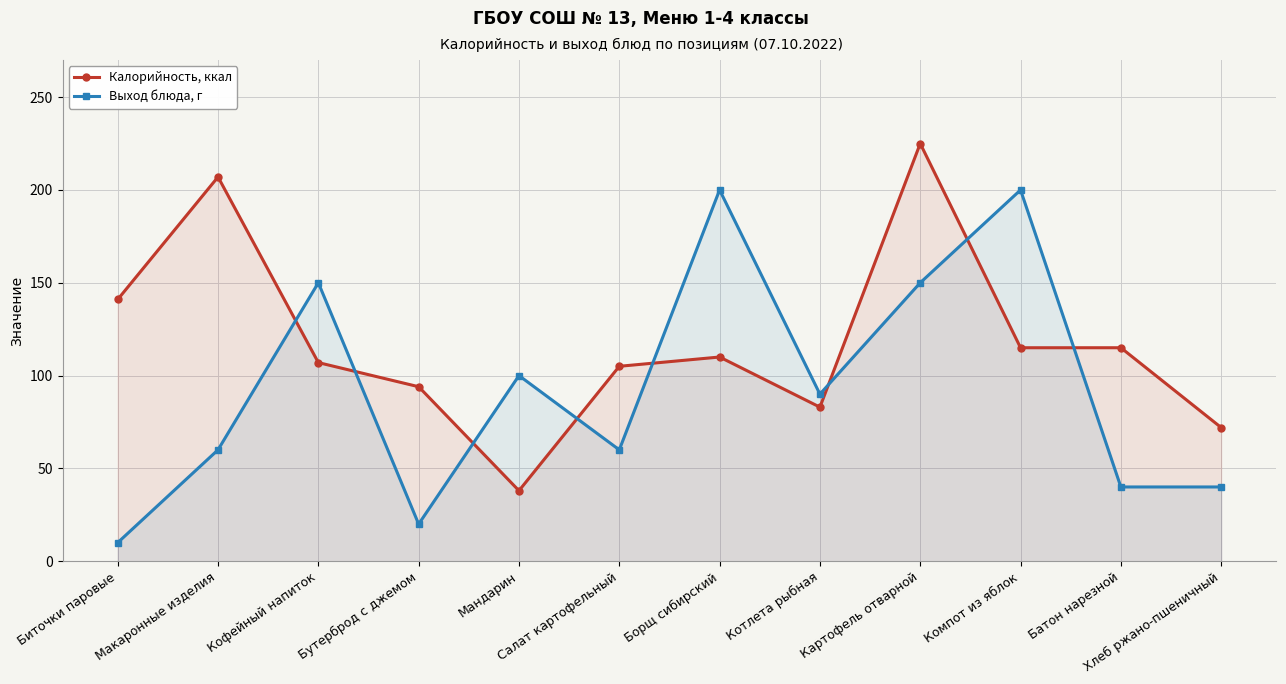

What is the label of the 5th point from the right?

Котлета рыбная